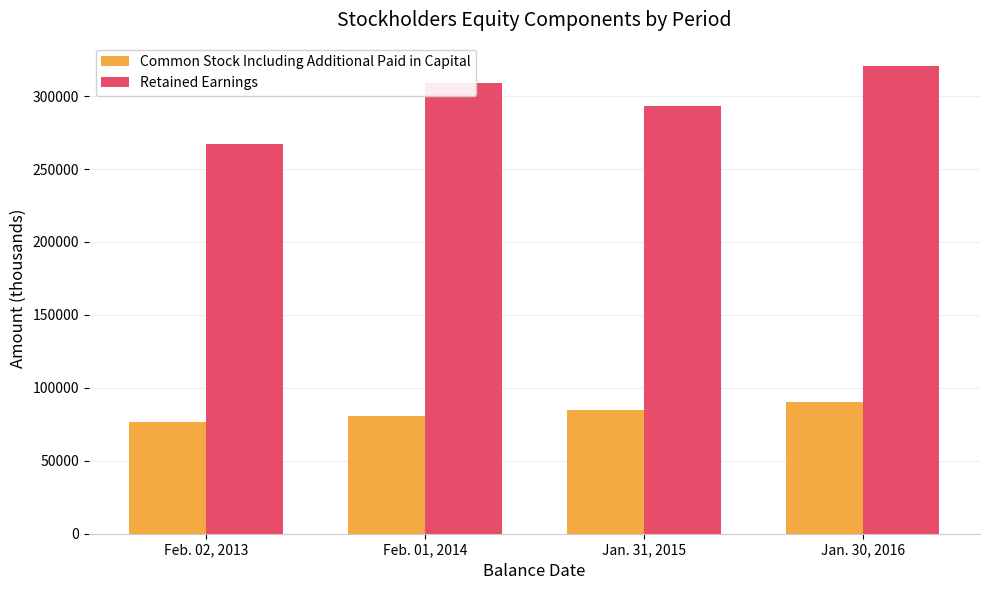

What is the maximum value for Common Stock Including Additional Paid in Capital?

90336